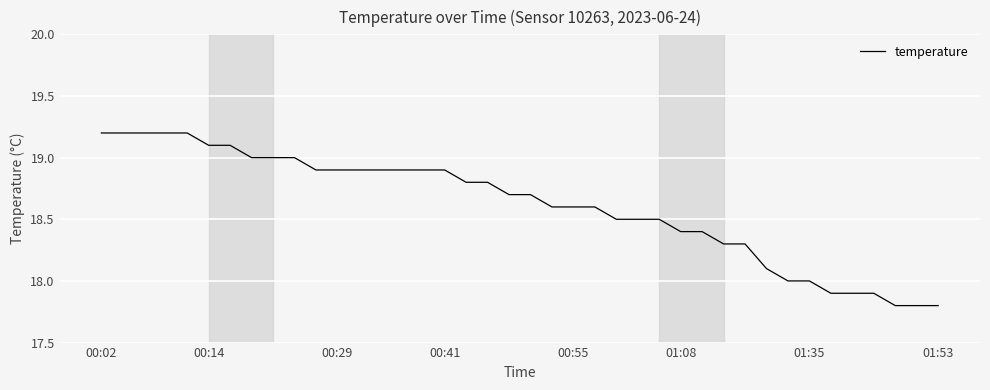

What is the maximum value shown in the chart?

19.2